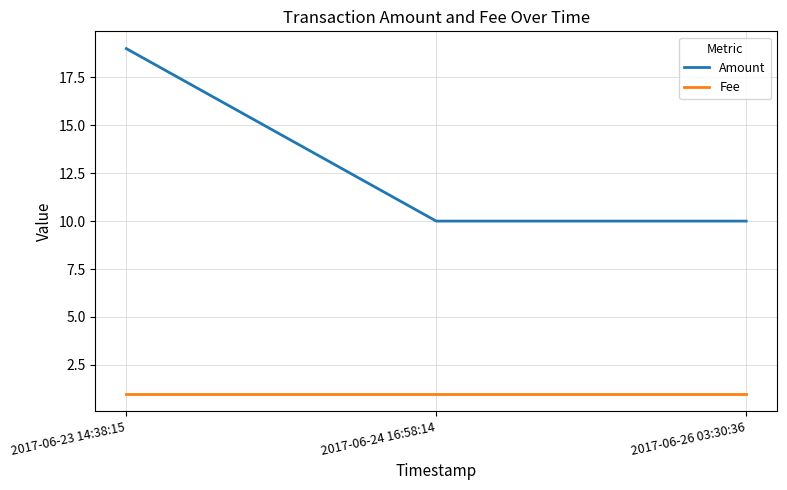

The value of Amount at 2017-06-23 14:38:15 is 29. True or false?

False